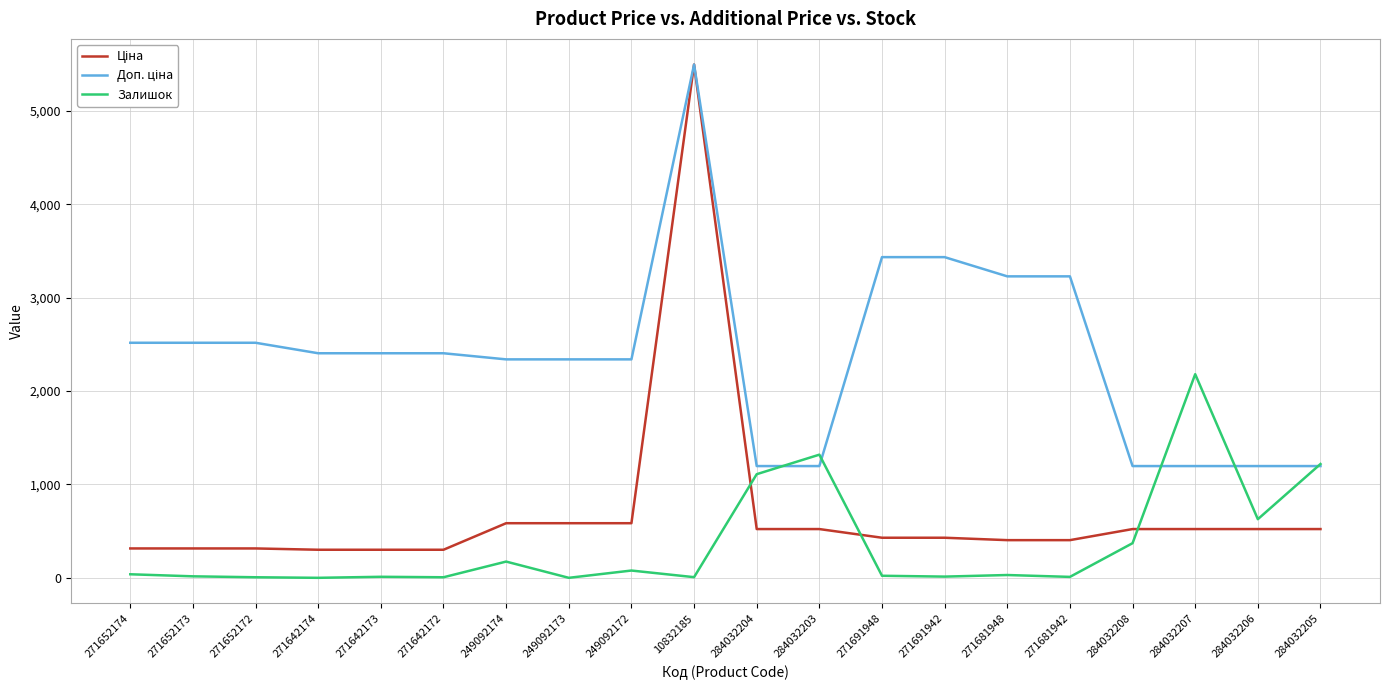

Does the chart have visible grid lines?

Yes